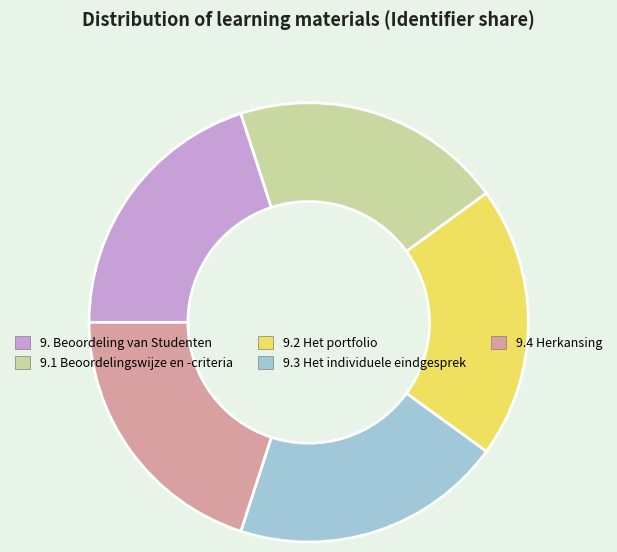

Is there a majority slice in this chart?

No